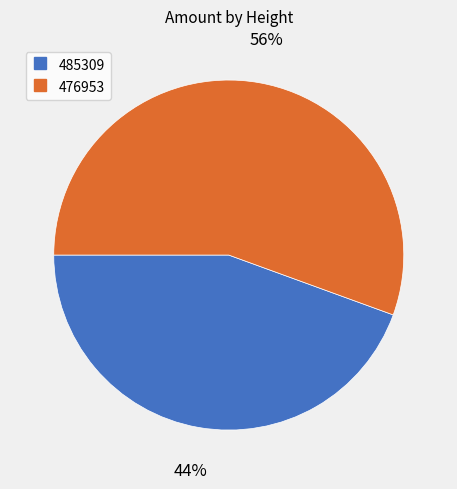

The 476953 slice represents 68% of the pie. True or false?

False